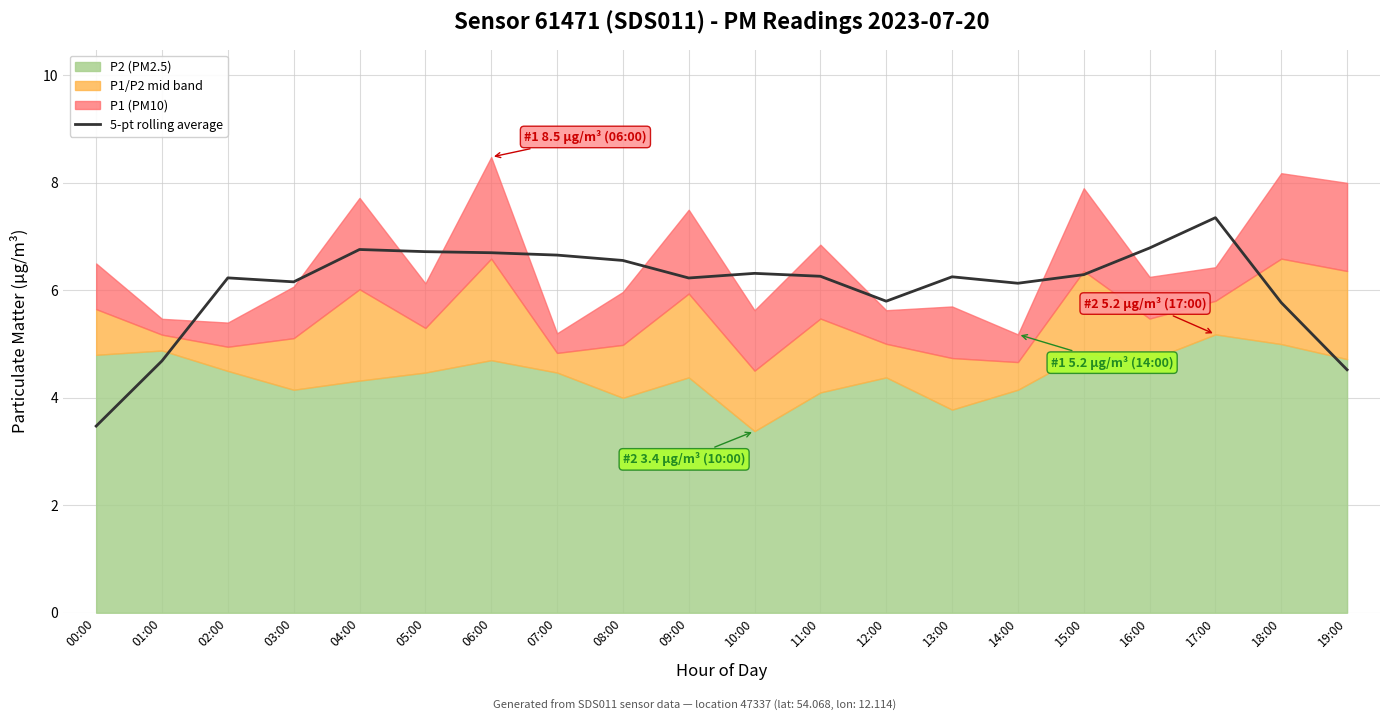

Is it true that 5-pt rolling average equals 8.1 at 19:00?

False